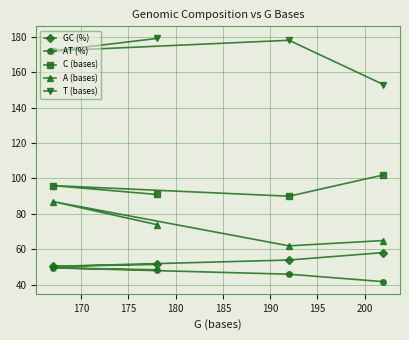

What is the minimum value shown in the chart?

41.8